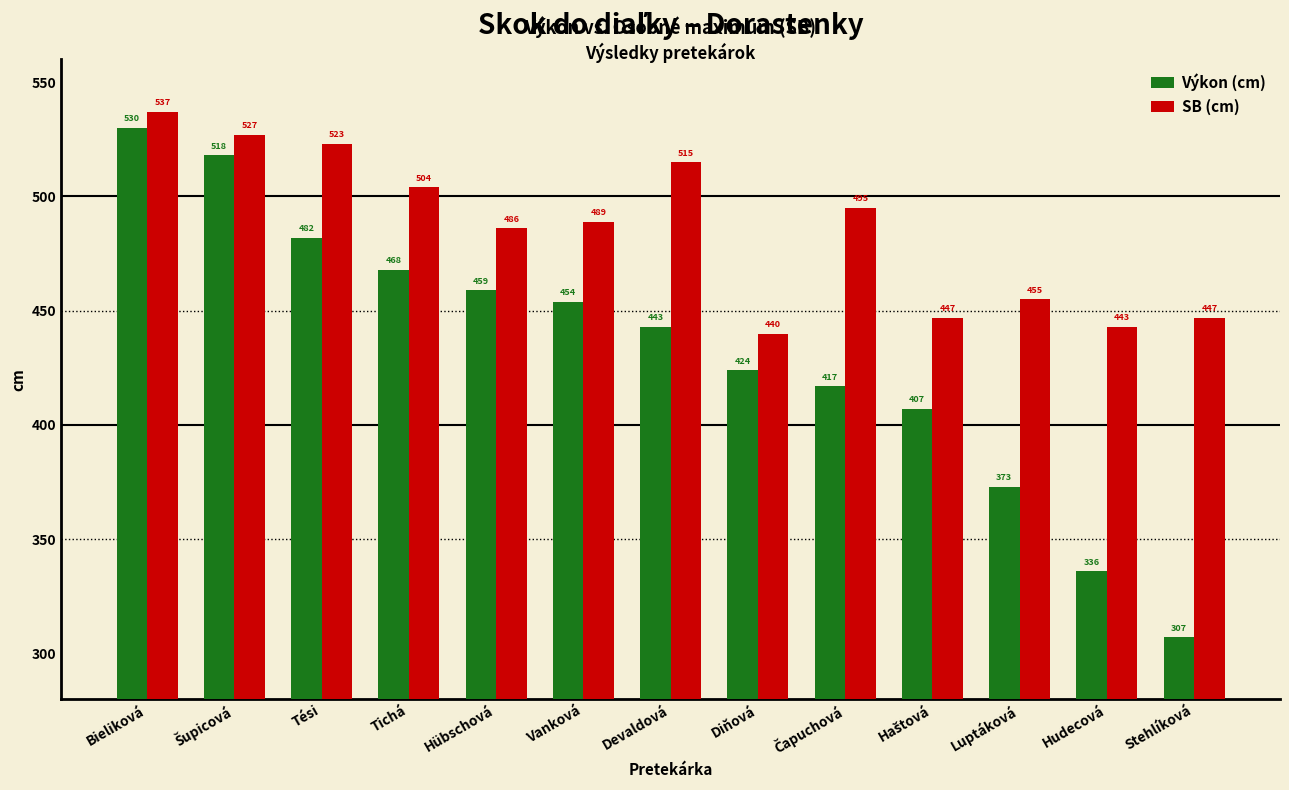

What is the sum of the SB (cm) values at Devaldová and Hübschová?

1001